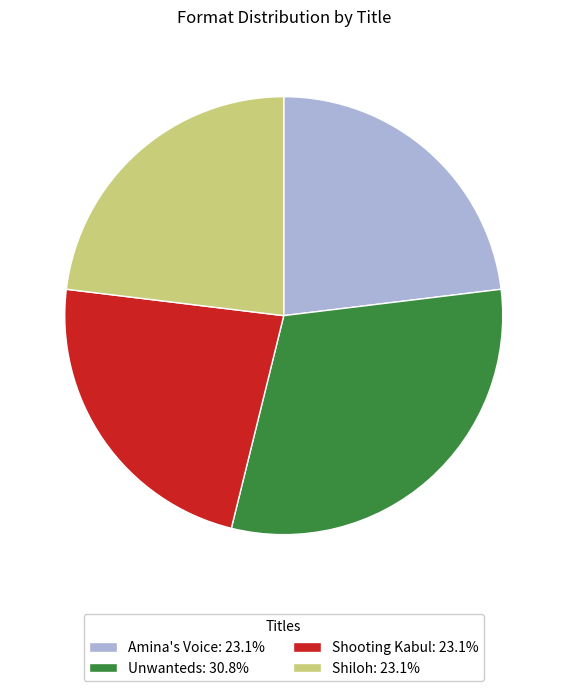

Combined, do Amina's Voice and Shiloh account for over 50%?

No